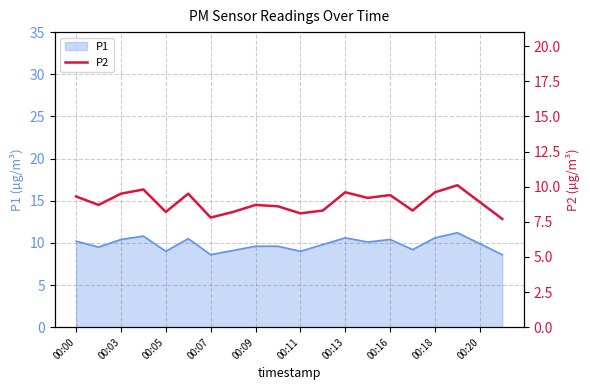

How many points are higher than both their immediate neighbors (excluding endpoints)?

6